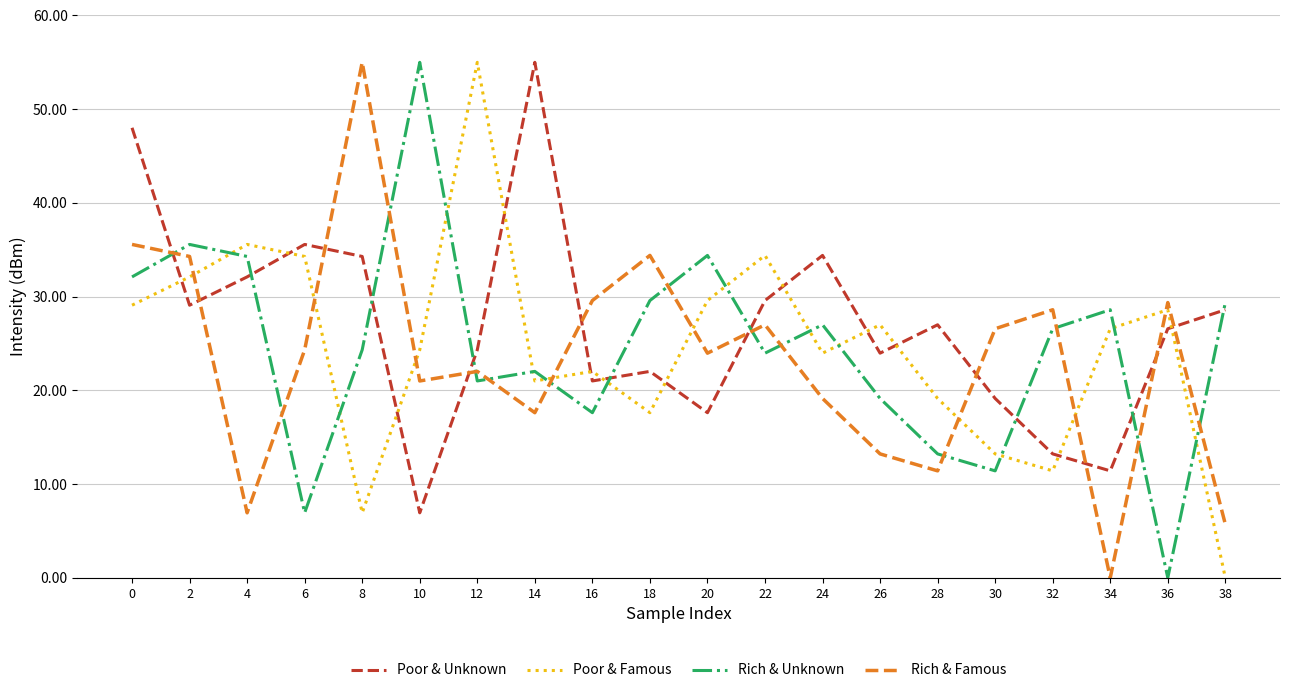

True or false: Poor & Famous has a value of 12.1 at 18.

False